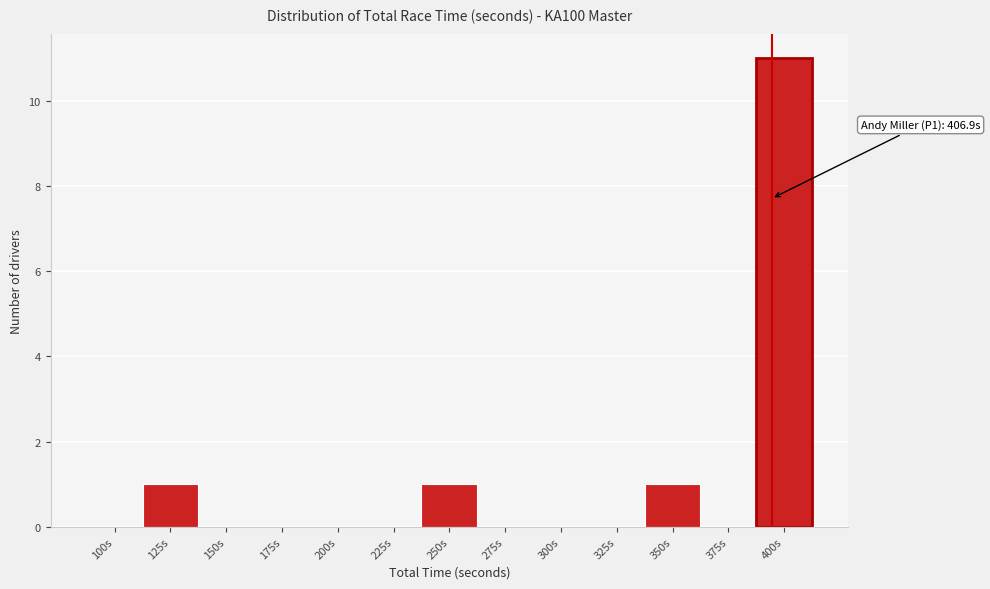

Reading right to left, what are all the values shown in this chart?

400s=11	375s=0	350s=1	325s=0	300s=0	275s=0	250s=1	225s=0	200s=0	175s=0	150s=0	125s=1	100s=0